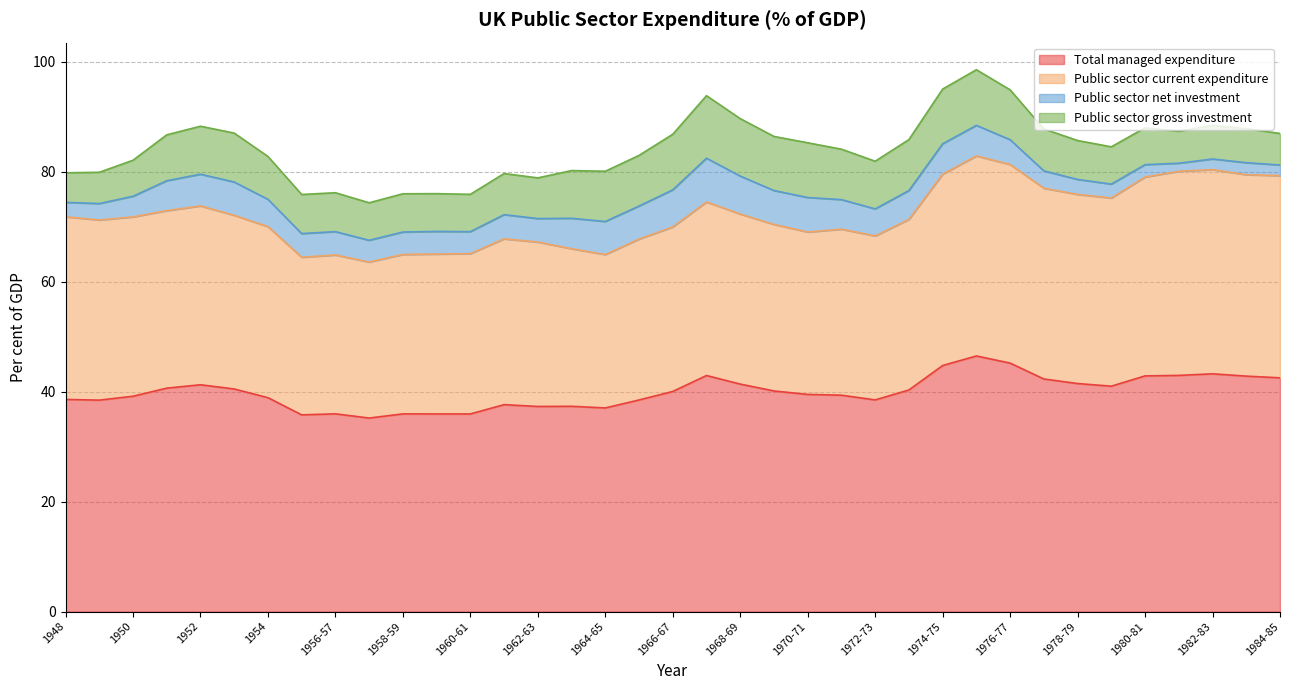

At how many categories does at least one series exceed 10?

37